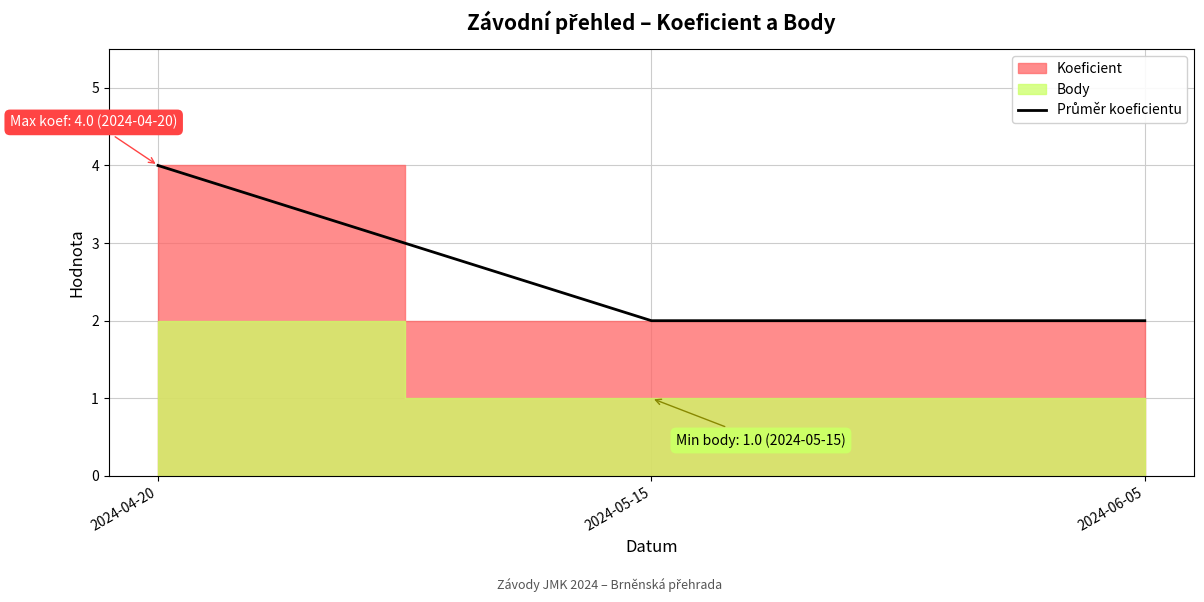

Rank the categories by value from highest to lowest.

2024-04-20, 2024-05-15, 2024-06-05